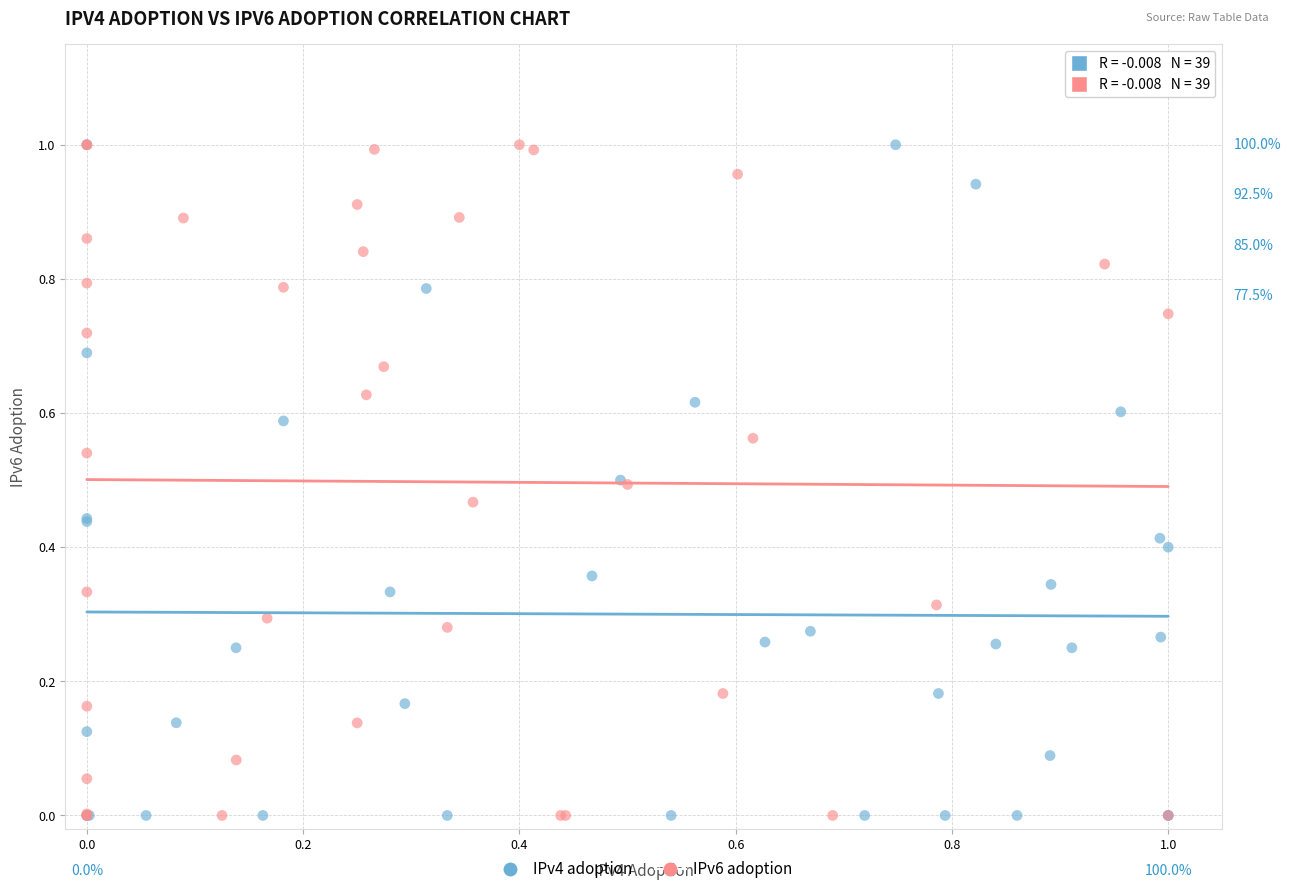

What are all the series names shown in the legend?

IPv4 adoption, IPv6 adoption